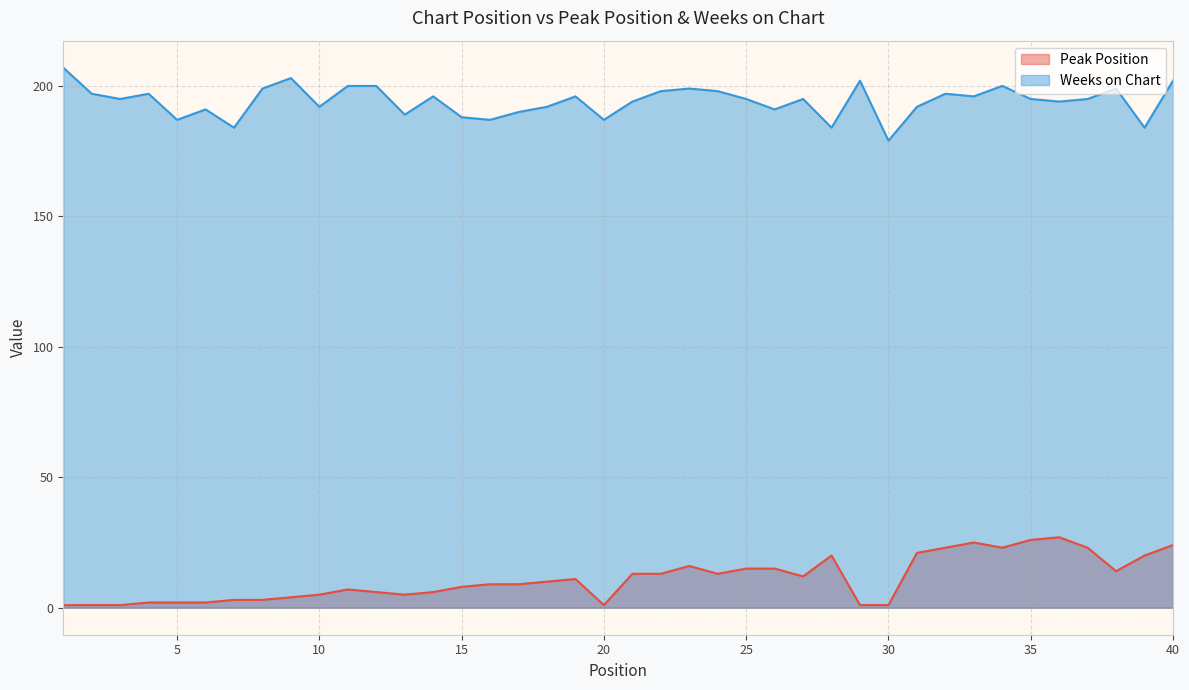

Reading left to right, list all the values displayed in this chart.

Peak Position: 1=1	2=1	3=1	4=2	5=2	6=2	7=3	8=3	9=4	10=5	11=7	12=6	13=5	14=6	15=8	16=9	17=9	18=10	19=11	20=1	21=13	22=13	23=16	24=13	25=15	26=15	27=12	28=20	29=1	30=1	31=21	32=23	33=25	34=23	35=26	36=27	37=23	38=14	39=20	40=24
Weeks on Chart: 1=207	2=197	3=195	4=197	5=187	6=191	7=184	8=199	9=203	10=192	11=200	12=200	13=189	14=196	15=188	16=187	17=190	18=192	19=196	20=187	21=194	22=198	23=199	24=198	25=195	26=191	27=195	28=184	29=202	30=179	31=192	32=197	33=196	34=200	35=195	36=194	37=195	38=199	39=184	40=202